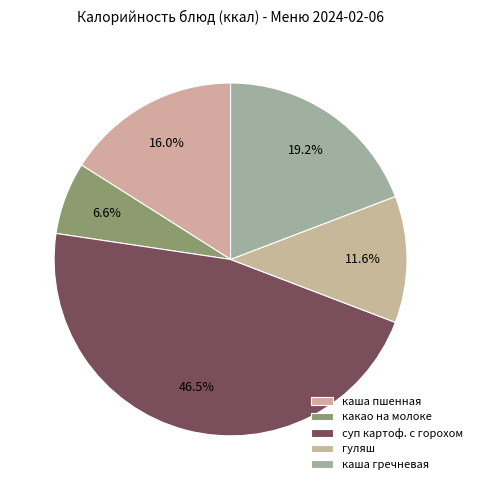

How many segments does this pie chart have?

5